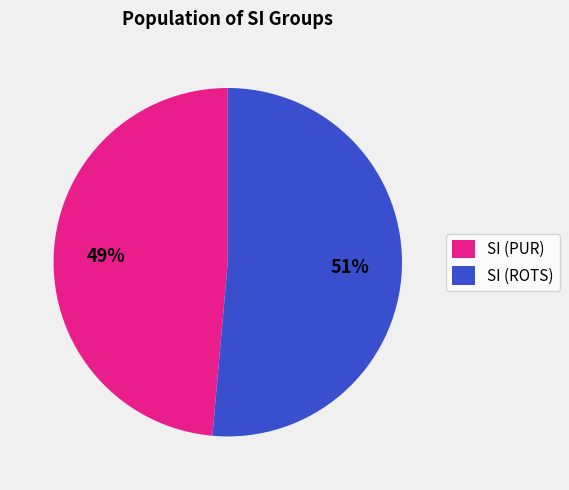

Which slice is the smallest?

SI (PUR)